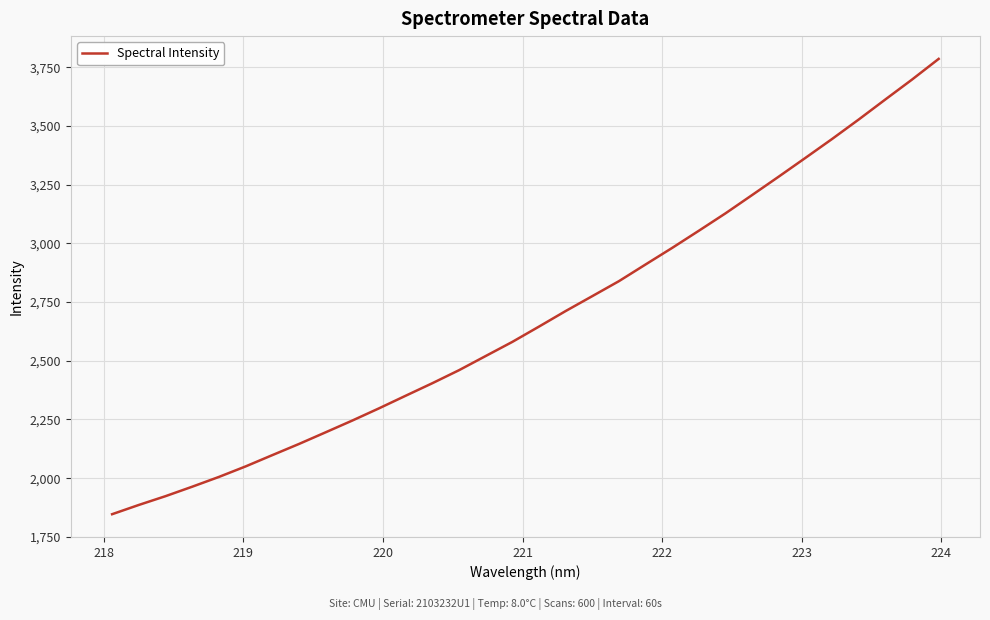

Reading left to right, transcribe all the data shown in this chart.

1846.4	1885.8	1923.2	1963.5	2005.1	2049.9	2097.9	2145.6	2195.3	2245.3	2297.3	2351.1	2404.4	2459.8	2520.2	2580.4	2645.6	2711.8	2775.4	2839.2	2910.4	2981.1	3054.2	3128.3	3206.3	3284.8	3364.5	3445.0	3528.0	3613.3	3697.9	3786.0